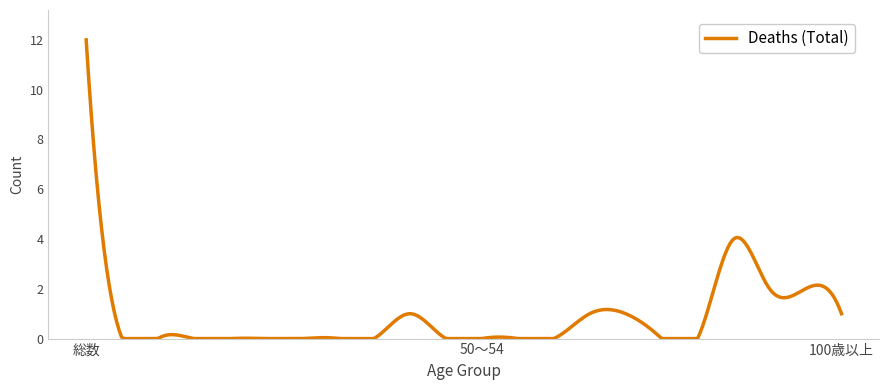

What is the difference between the maximum and minimum values?

12.0